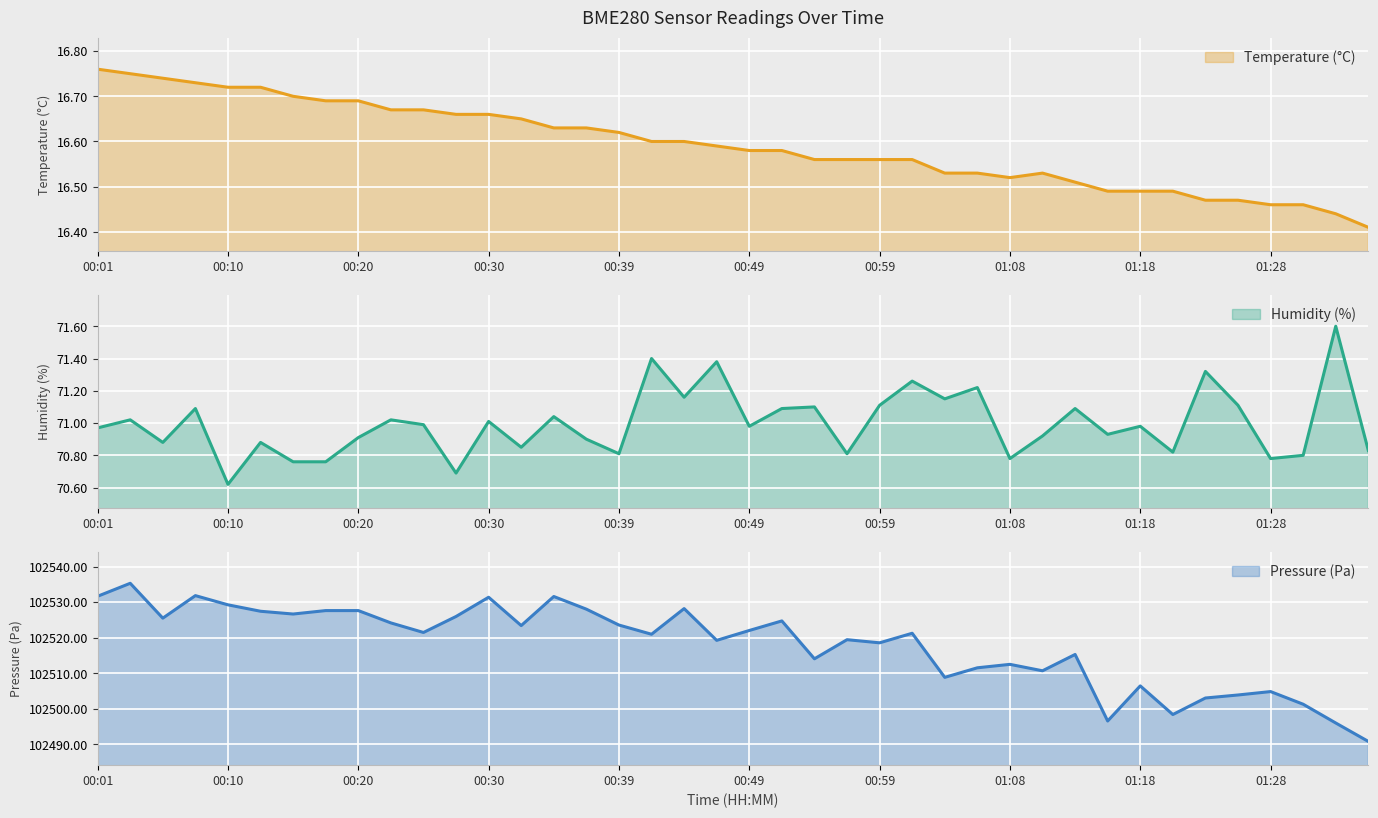

The BME280_pressure series shows 102527.6 at 00:20. True or false?

True